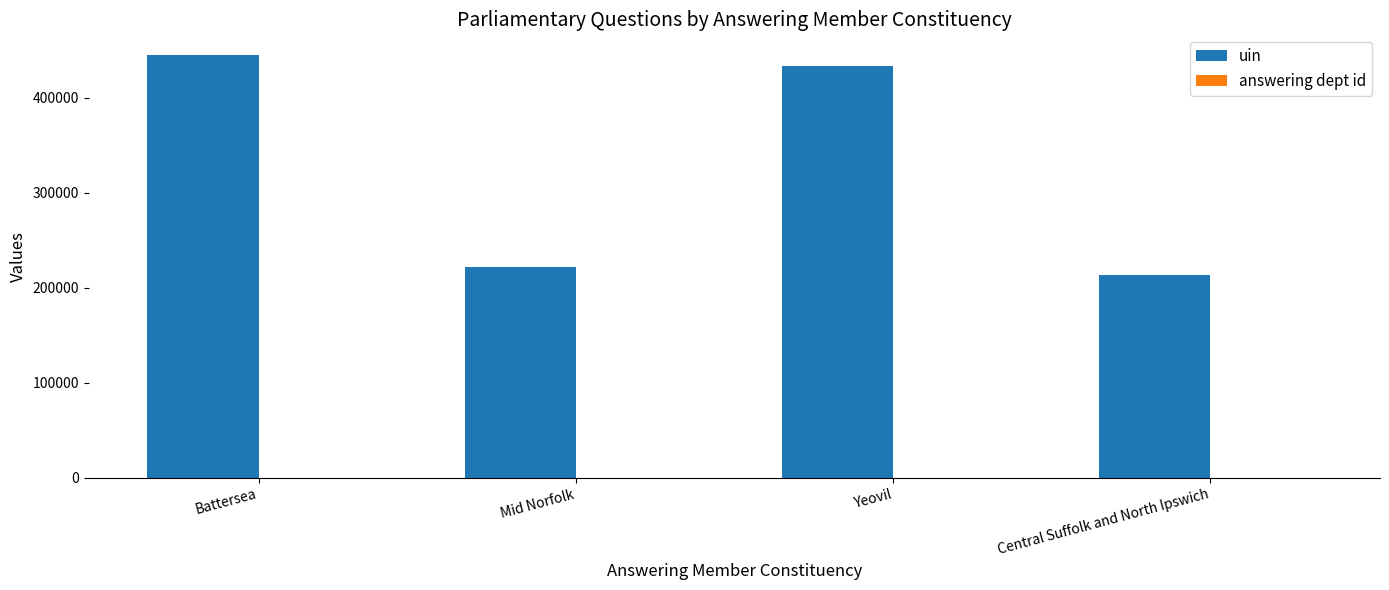

Which category has the highest value in the uin series?

Battersea